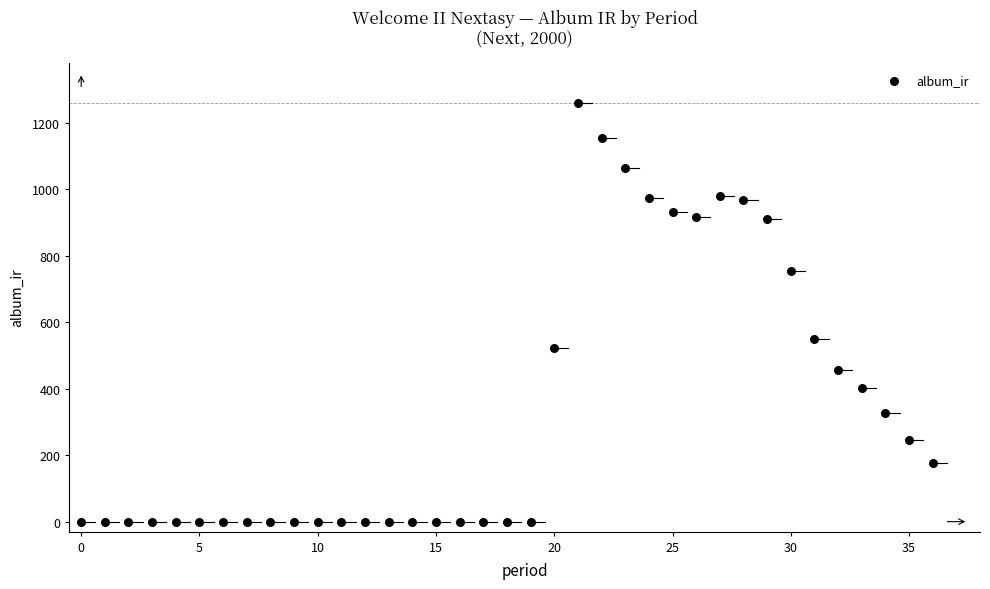

What is the range of Y values (max minus min)?

1259.3